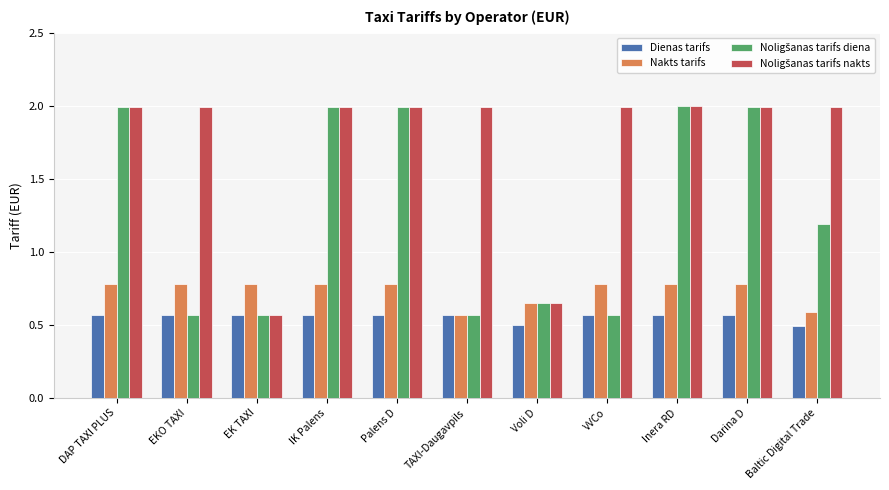

What is the spread (max minus min) of values at Palens D?

1.4